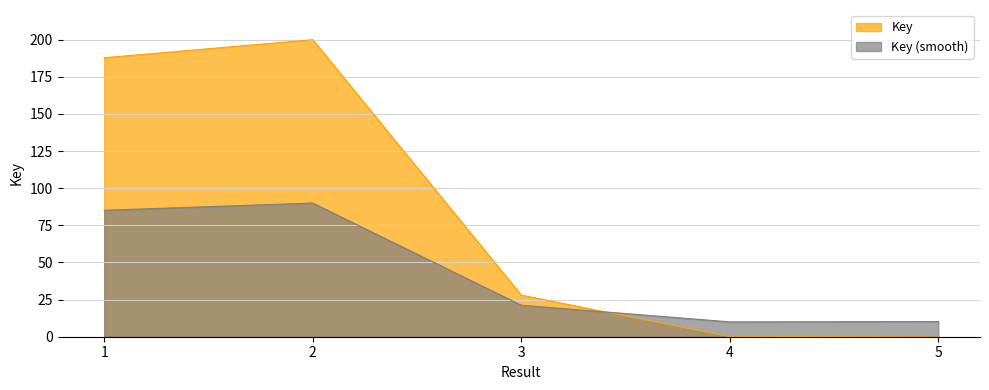

What is the sum of the values at 5 and 4?

0.5